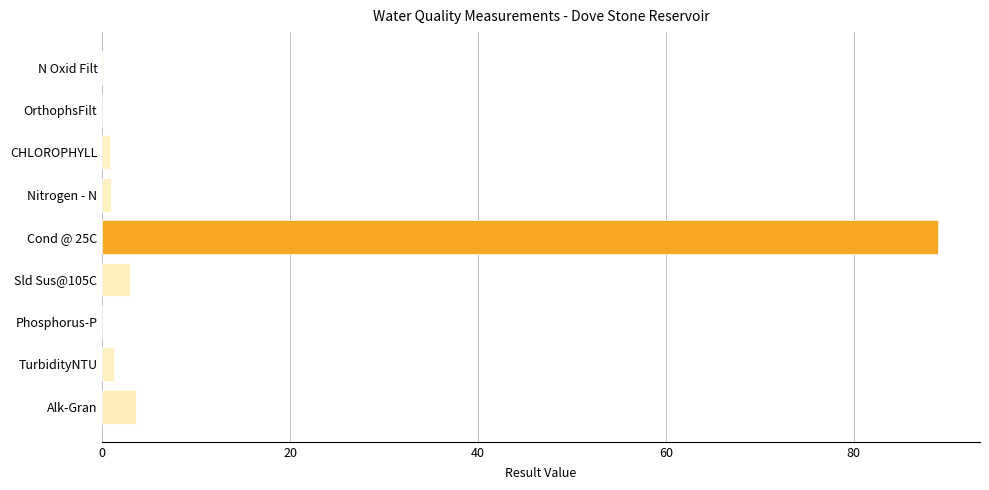

Which has a higher value, Nitrogen - N or Alk-Gran?

Alk-Gran